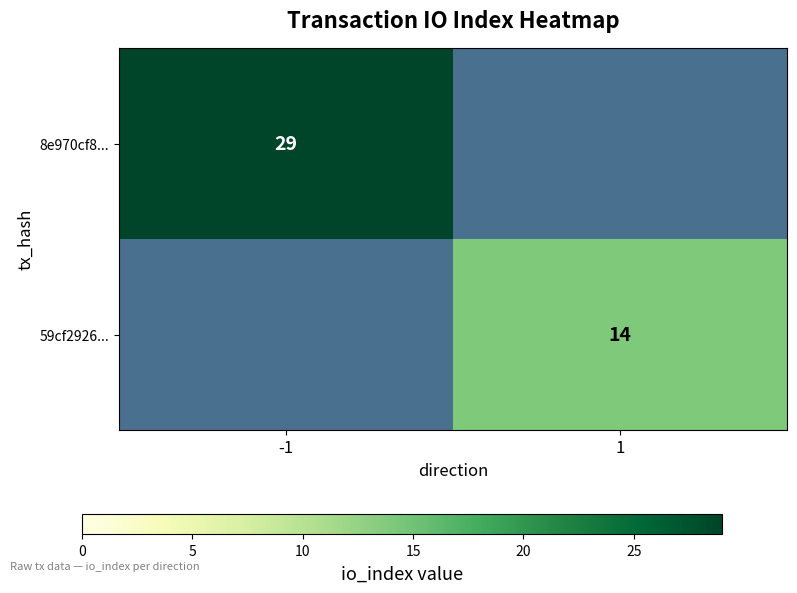

Is it true that 8e970cf8... equals 29 at -1?

True